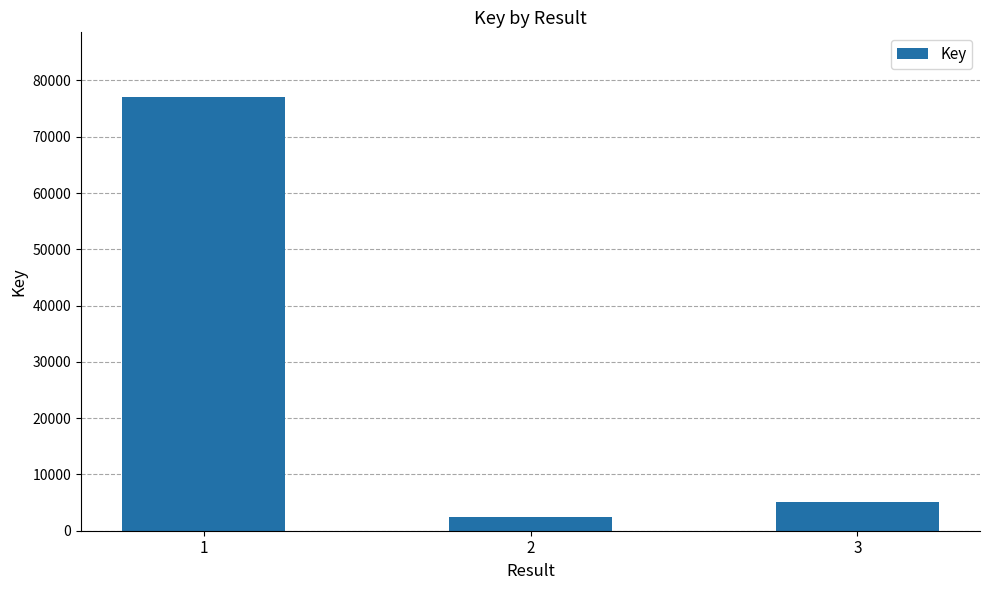

List the labels in order of value, smallest first.

2, 3, 1